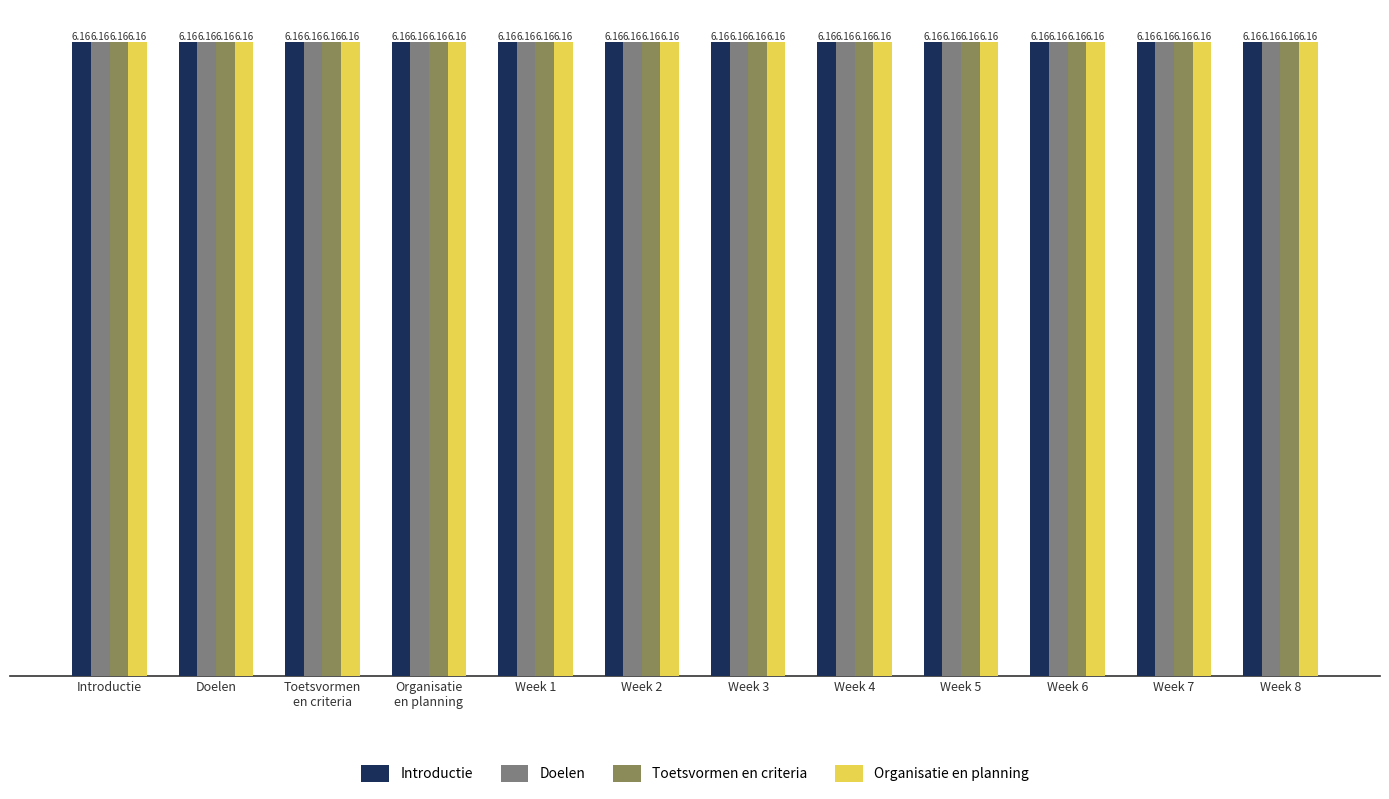

What is the label of the 12th bar from the left?

Week 8